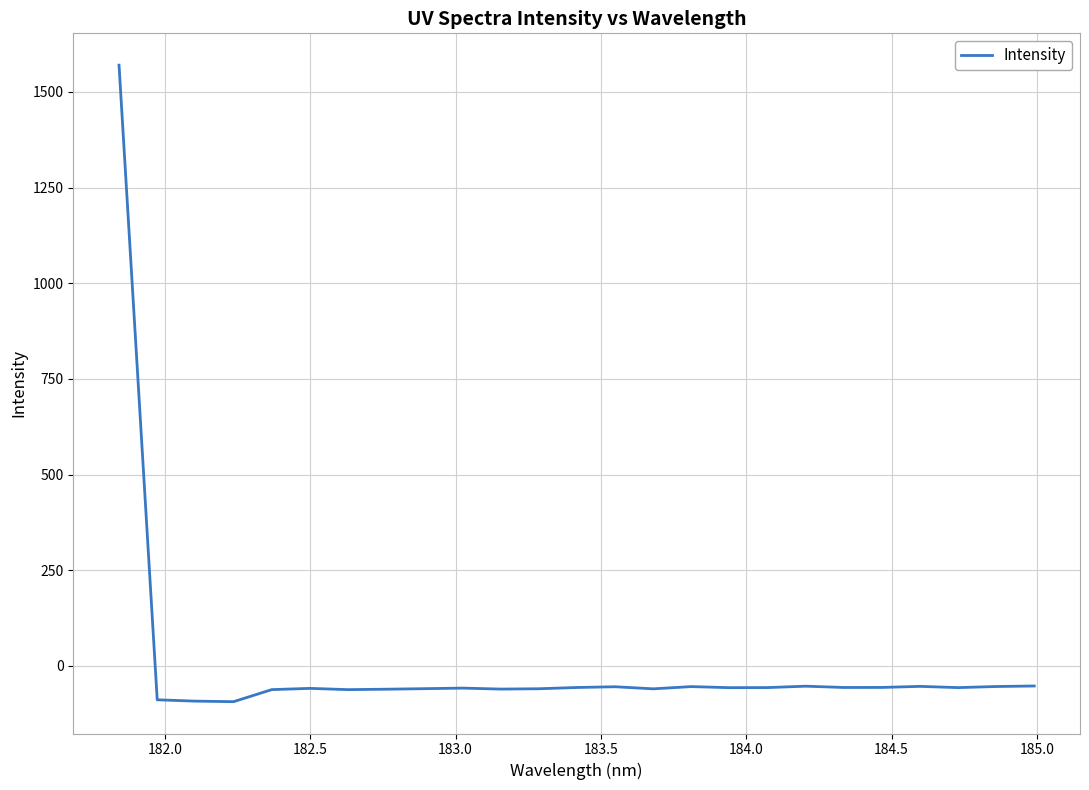

What is the difference between the maximum and minimum values?

1663.4